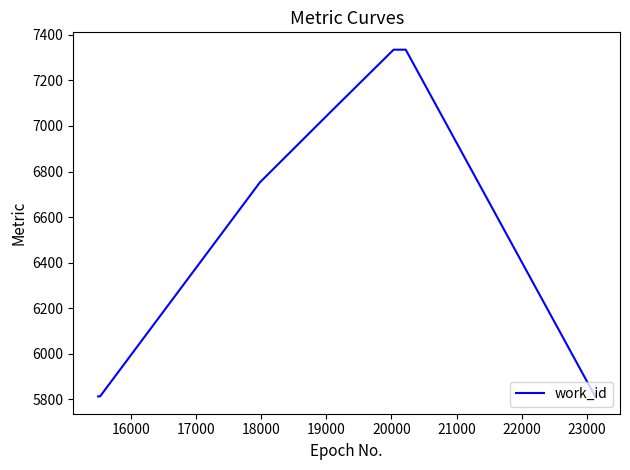

What is the difference between the second highest and second lowest values?

1522